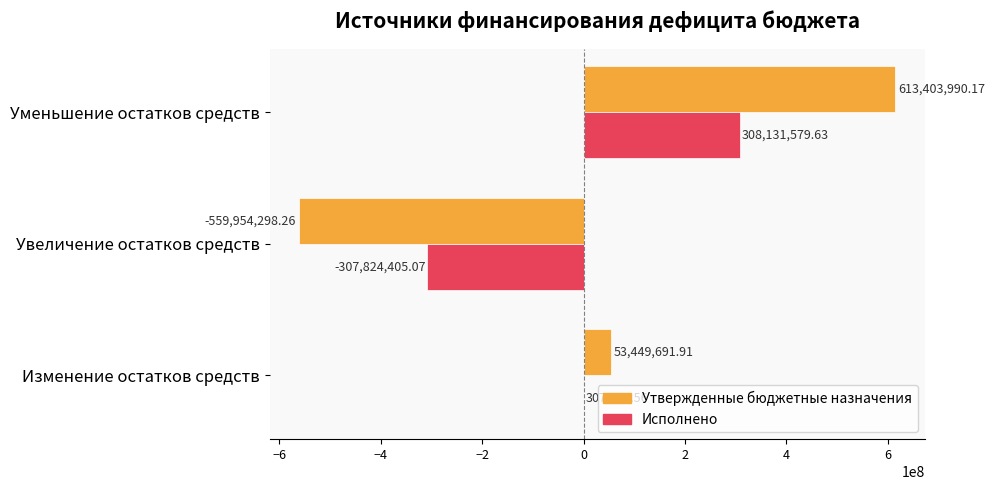

Which label corresponds to the largest value in the chart?

Уменьшение остатков средств